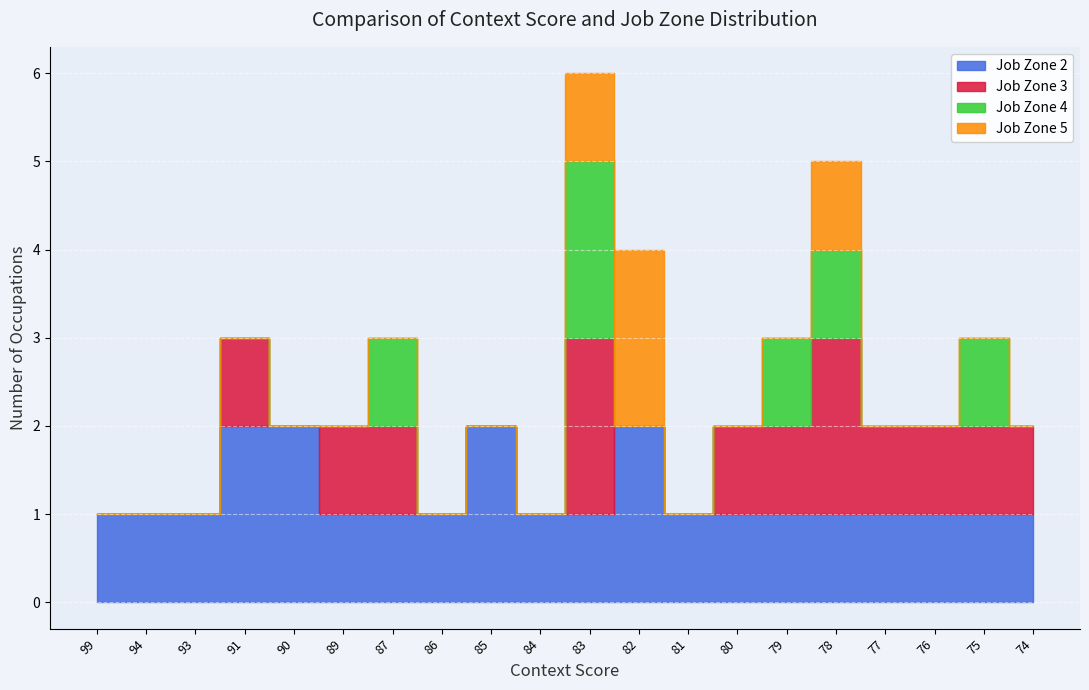

True or false: Count per Context and Avg Job Zone intersect in this chart.

False